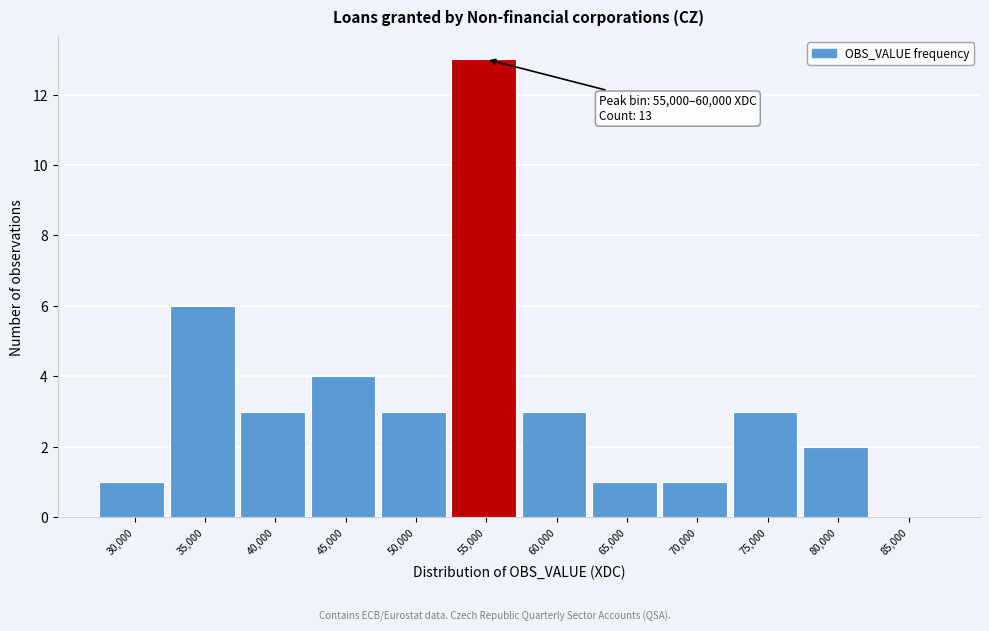

Reading right to left, what are all the values shown in this chart?

85,000=0	80,000=2	75,000=3	70,000=1	65,000=1	60,000=3	55,000=13	50,000=3	45,000=4	40,000=3	35,000=6	30,000=1